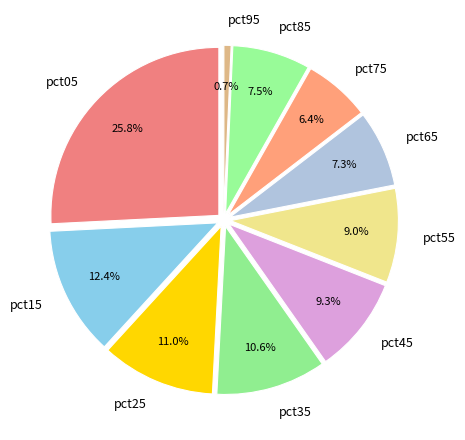

What is the ratio of the value at pct75 to the value at pct15?

0.5